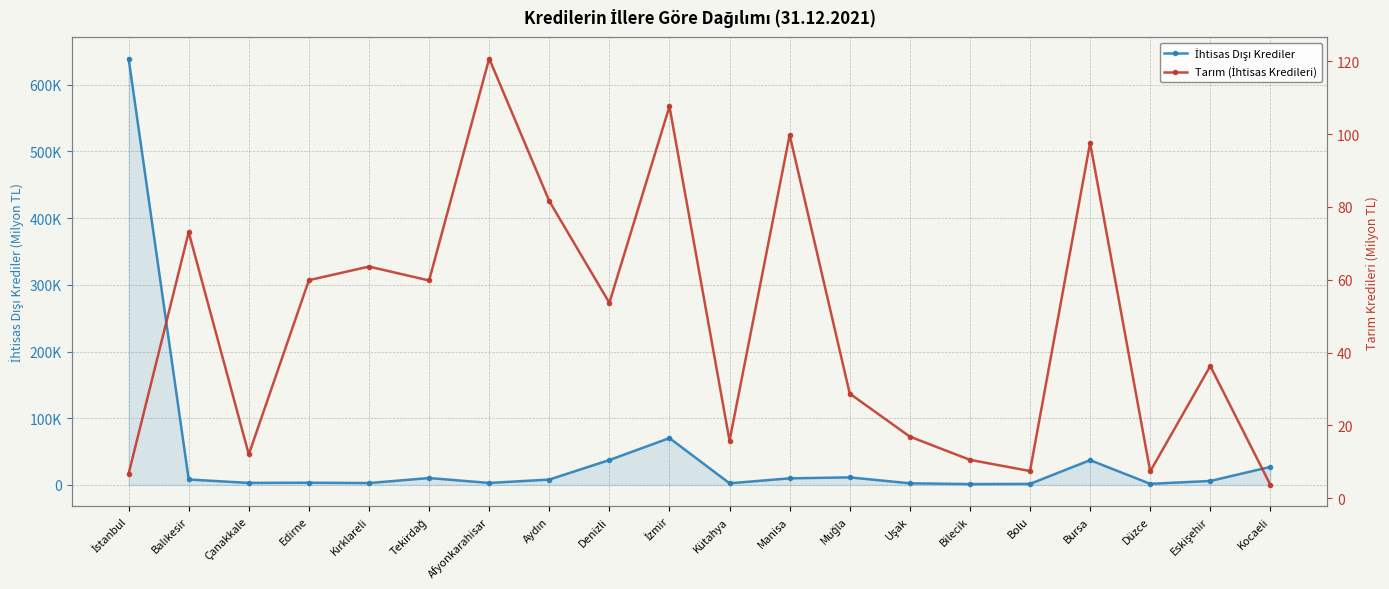

Between Muğla and Bilecik, which series saw the biggest shift?

İhtisas Dışı Krediler